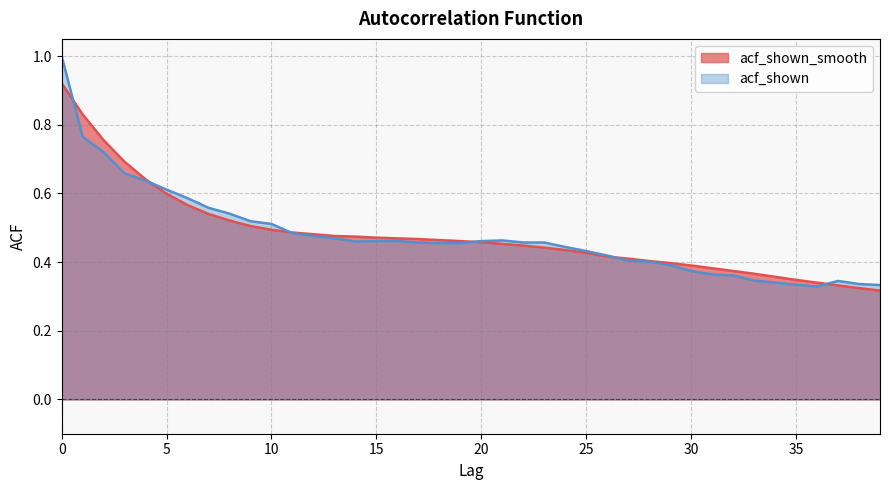

Which category has the lowest value across all series?

39